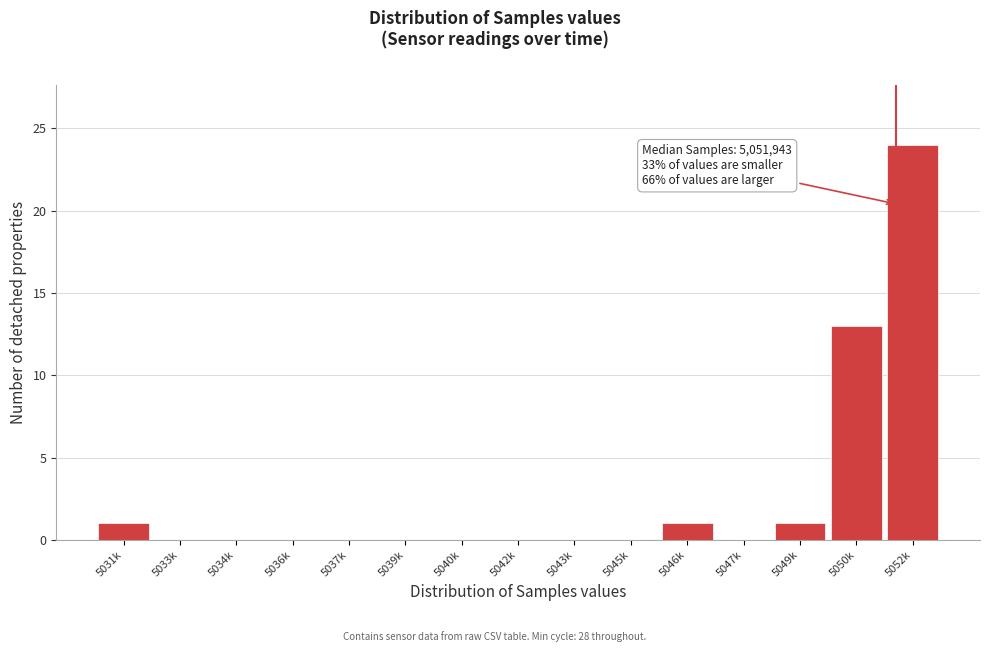

Reading right to left, what are all the values shown in this chart?

5052k=24	5050k=13	5049k=1	5047k=0	5046k=1	5045k=0	5043k=0	5042k=0	5040k=0	5039k=0	5037k=0	5036k=0	5034k=0	5033k=0	5031k=1